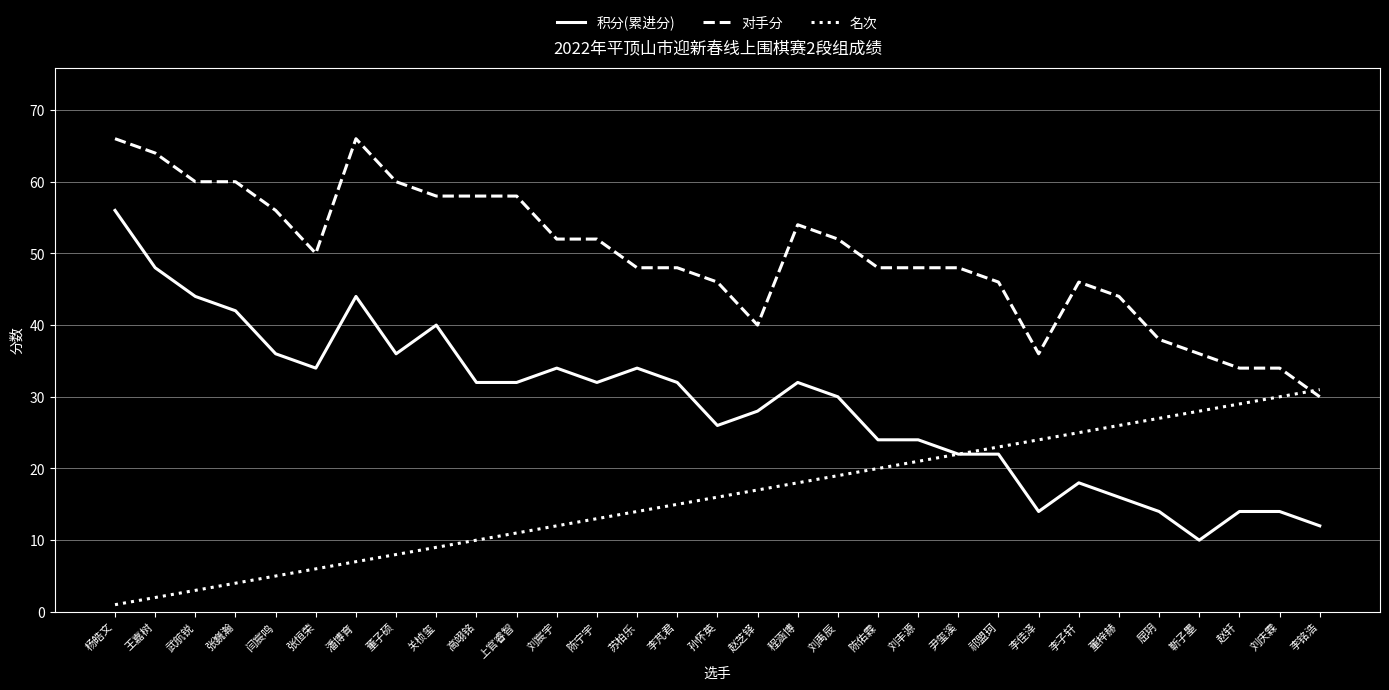

What is the sum of all 对手分 values?

1536